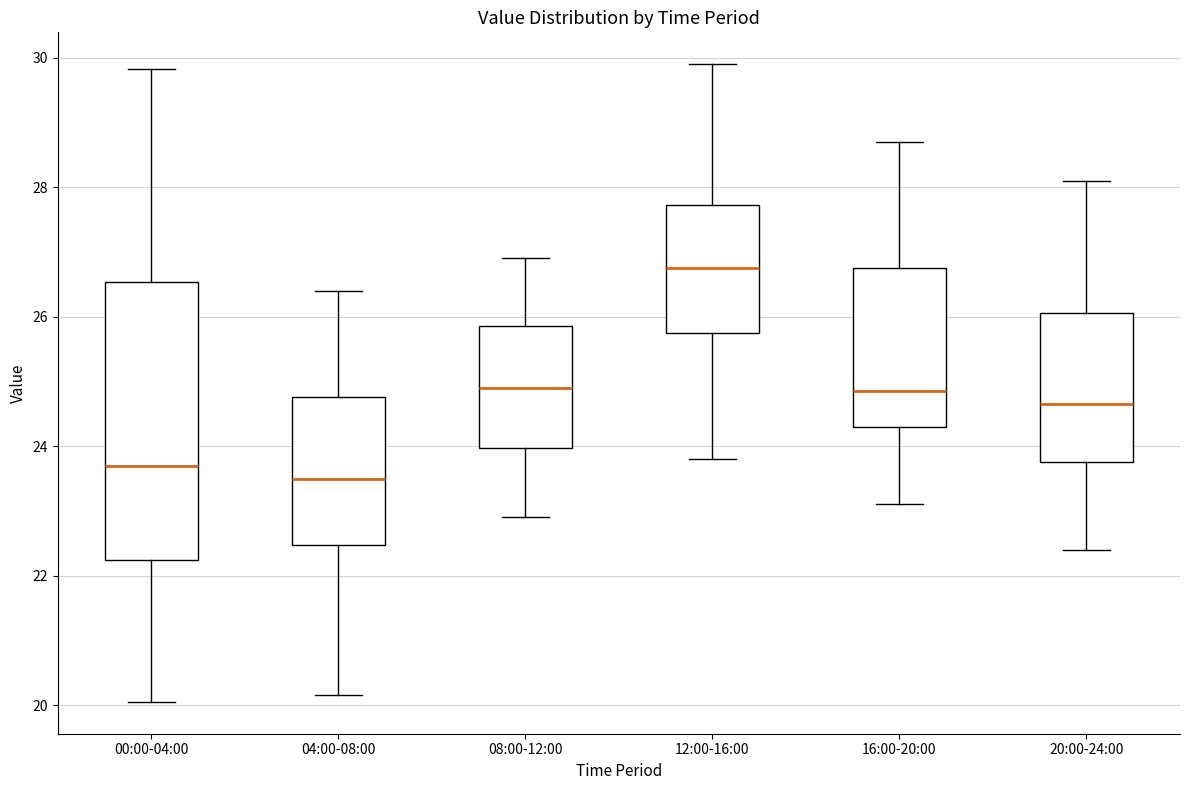

Reading left to right, read every box against the y-axis: the position of its median line, the range the box covers, and the ends of its whiskers. The values are not printed on the chart, so give them approximately, as read against the axis.

00:00-04:00: median 23.6, box 22.2 to 26.6, whiskers 20.0 to 29.8
04:00-08:00: median 23.6, box 22.4 to 24.8, whiskers 20.2 to 26.4
08:00-12:00: median 25.0, box 24.0 to 25.8, whiskers 23.0 to 27.0
12:00-16:00: median 26.8, box 25.8 to 27.8, whiskers 23.8 to 30.0
16:00-20:00: median 24.8, box 24.4 to 26.8, whiskers 23.2 to 28.8
20:00-24:00: median 24.6, box 23.8 to 26.0, whiskers 22.4 to 28.2